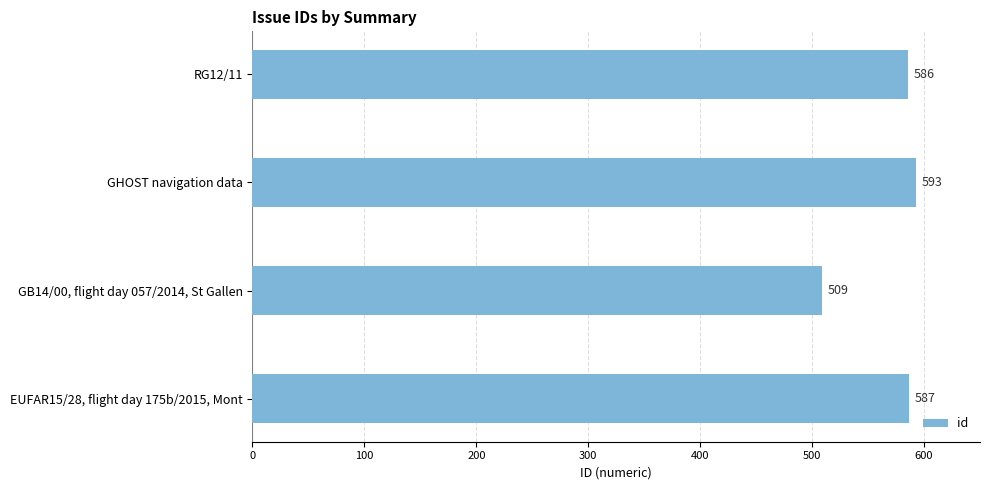

What is the average value?

569